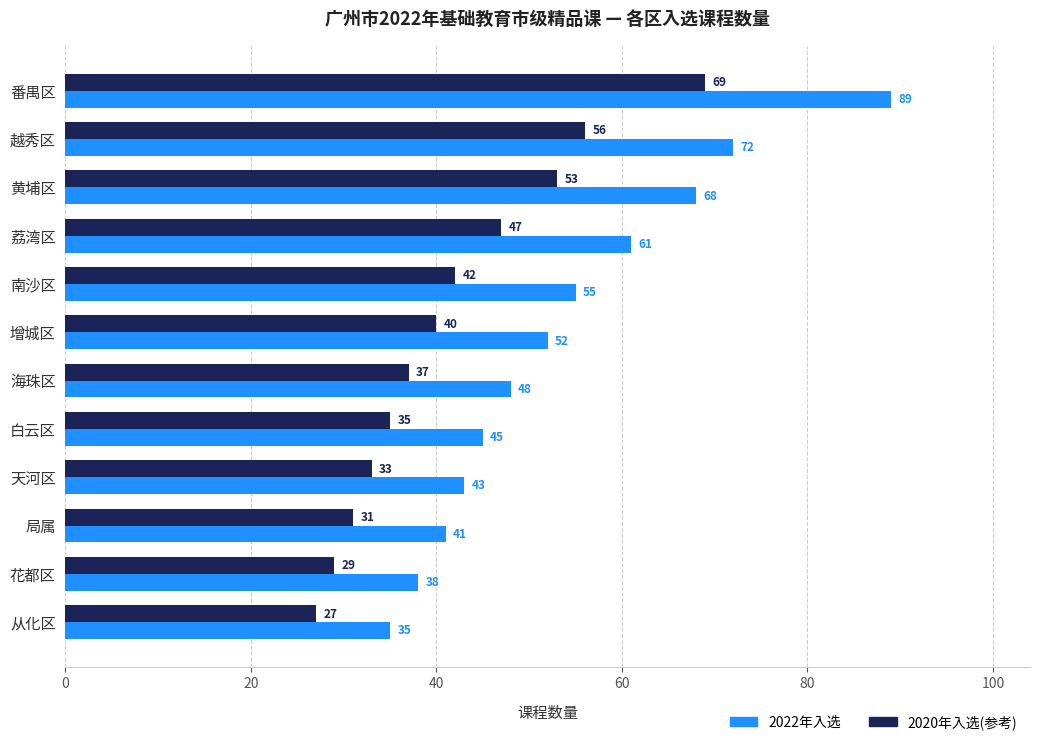

How many categories are shown in the chart?

12